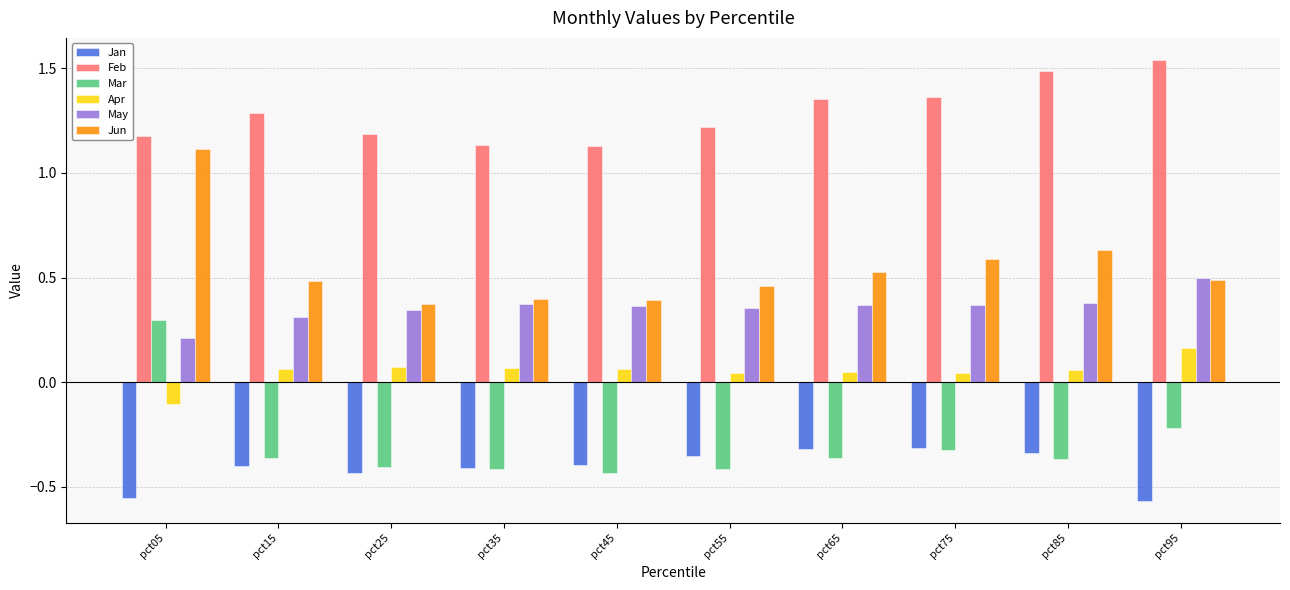

How many series are shown in this chart?

6